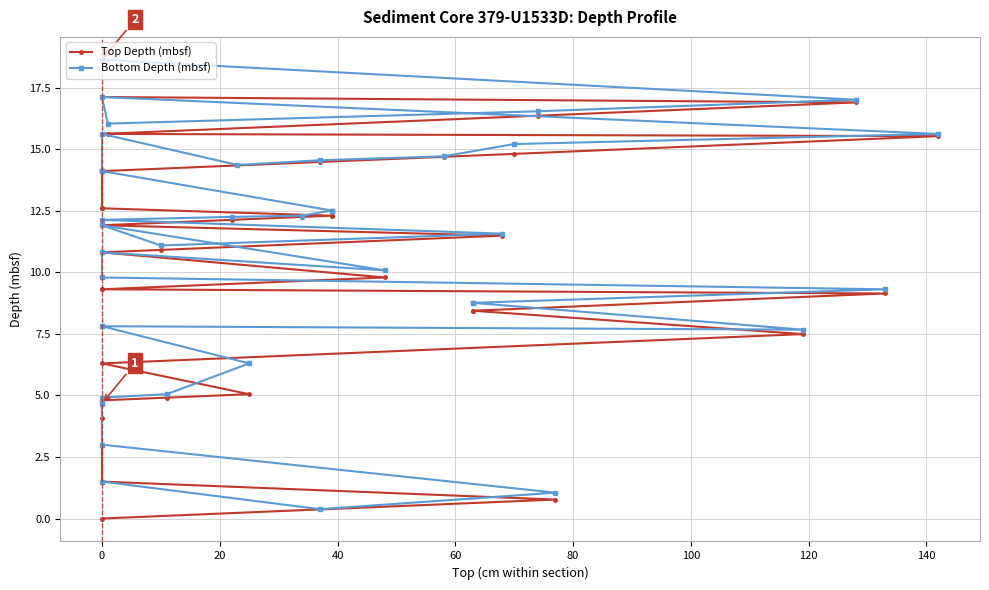

True or false: Top Depth (mbsf) and Bottom Depth (mbsf) cross at least once.

False